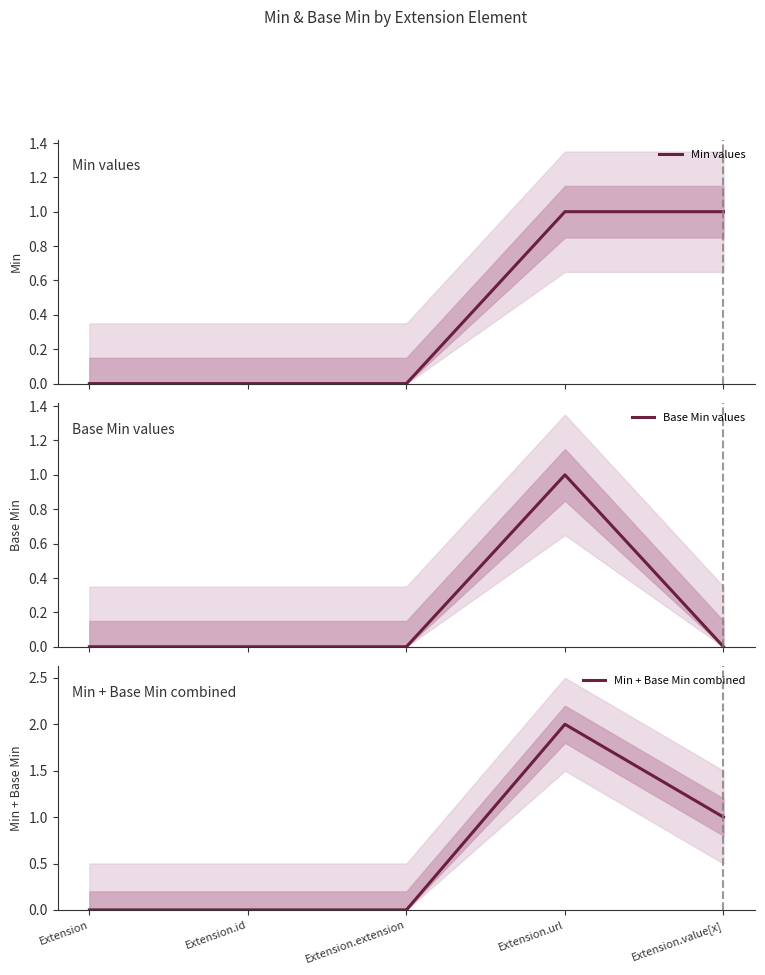

List the series in order of their overall mean, lowest first.

Base Min values, Min values, Min + Base Min combined